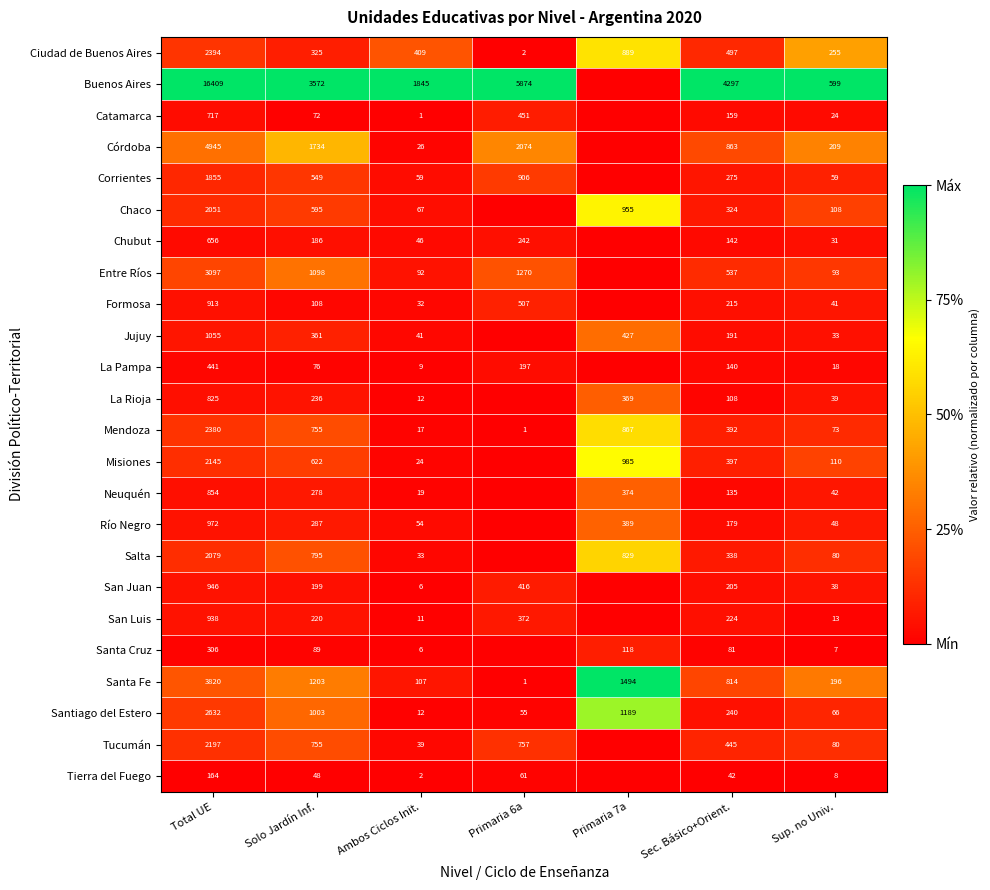

What is the difference between the Neuquén values at Total UE and Sec. Básico+Orient.?

719